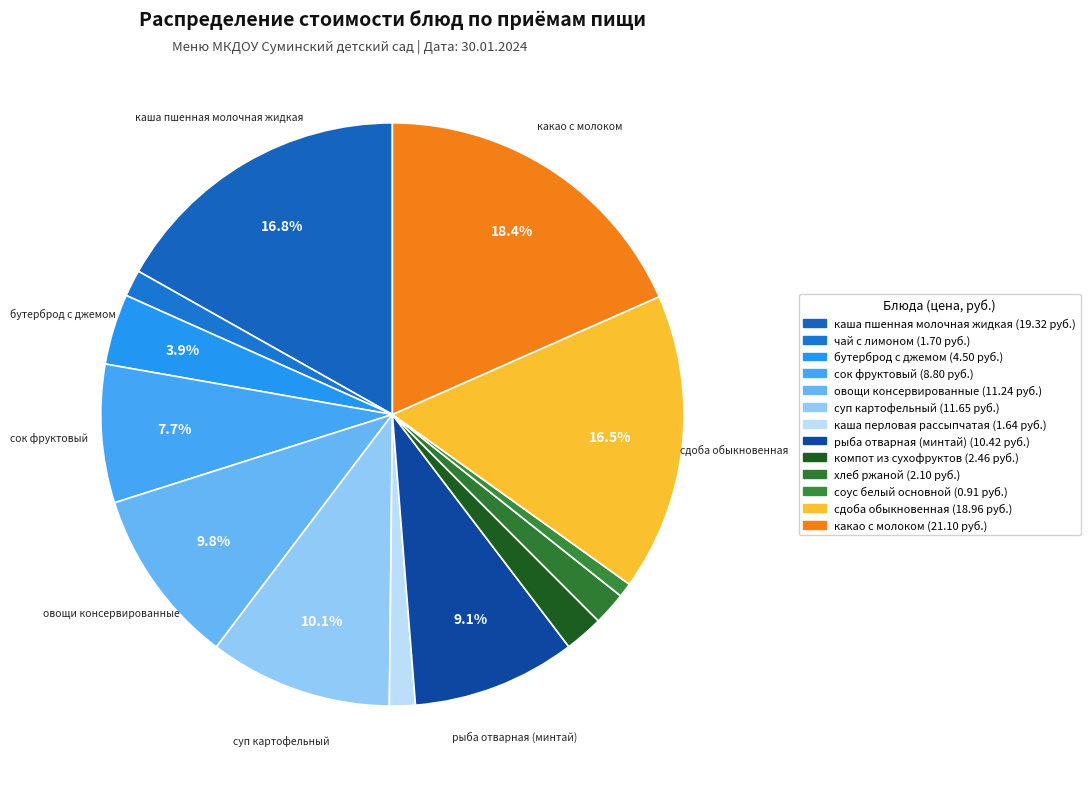

Which category has the biggest portion of the pie?

какао с молоком